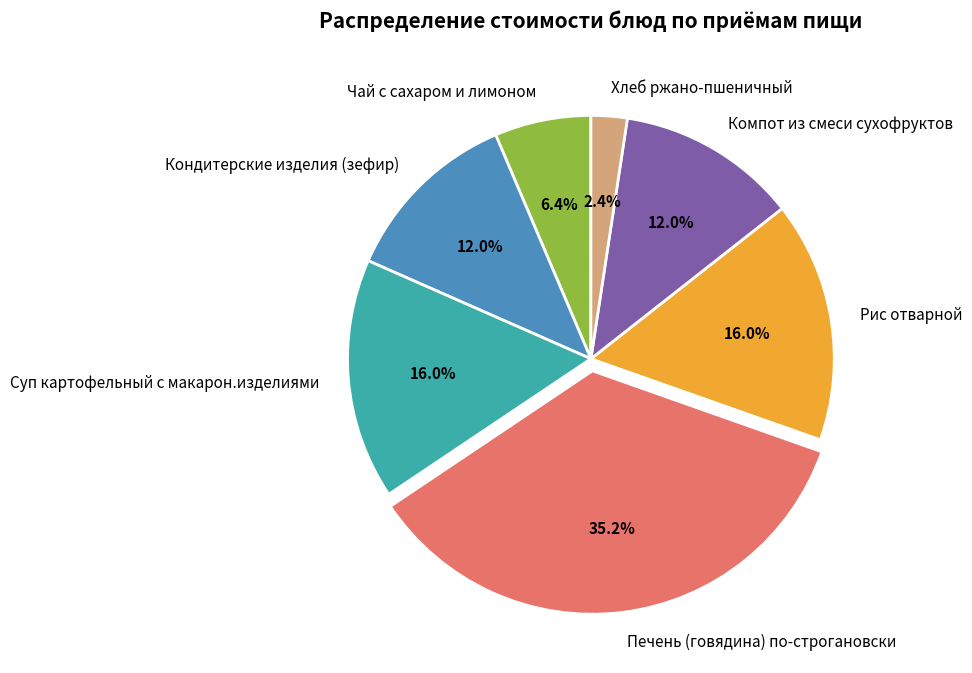

How many segments does this pie chart have?

7